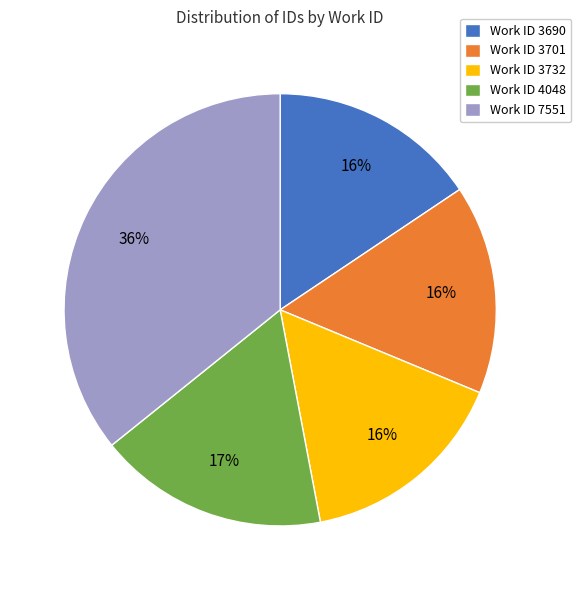

To the nearest percent, what is the average slice percentage?

20%